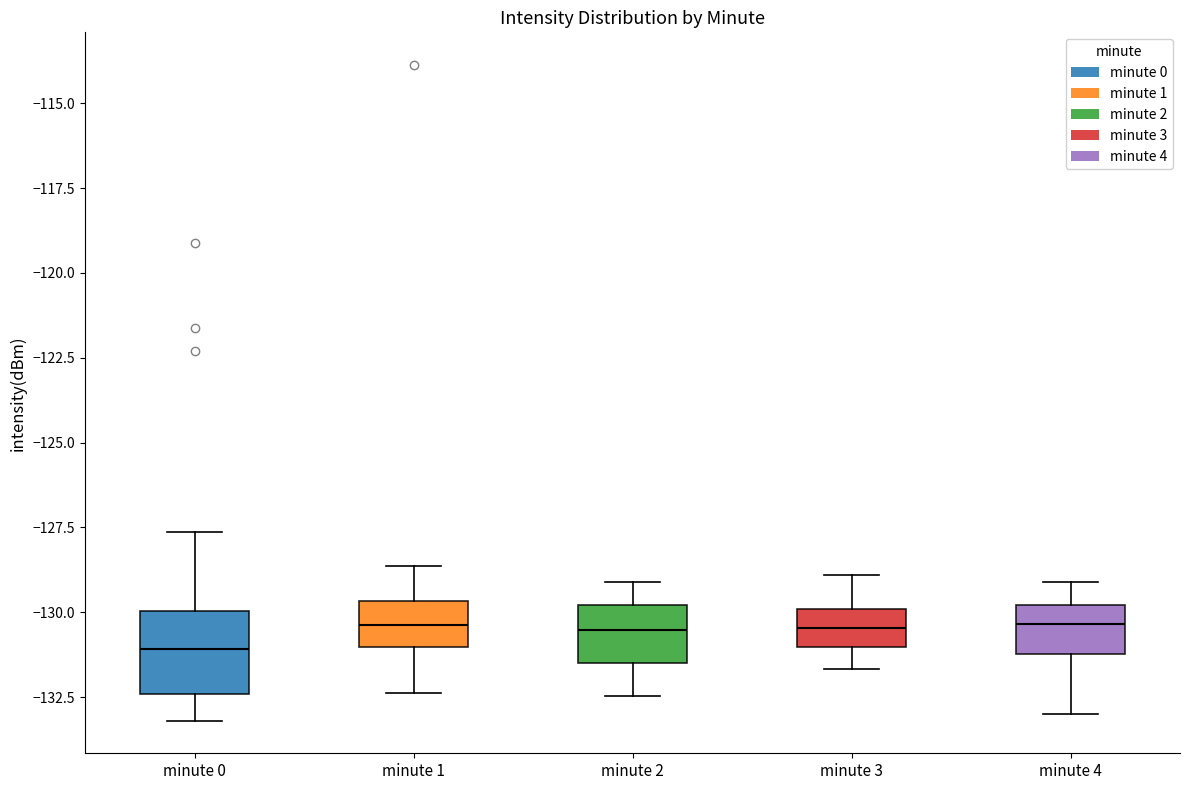

Where is the lower edge of the box for minute 3 on the y-axis? The values are not printed on the chart, so give them approximately, as read against the axis.

-131.0